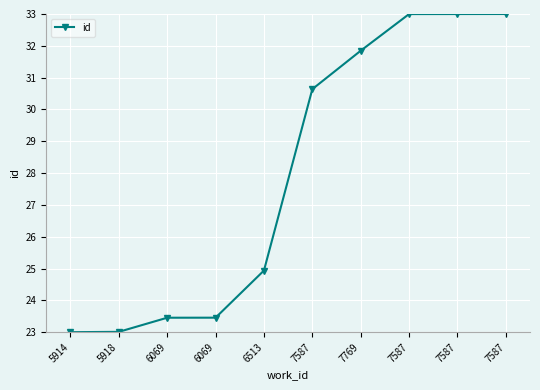

How many data points are above 30?

5